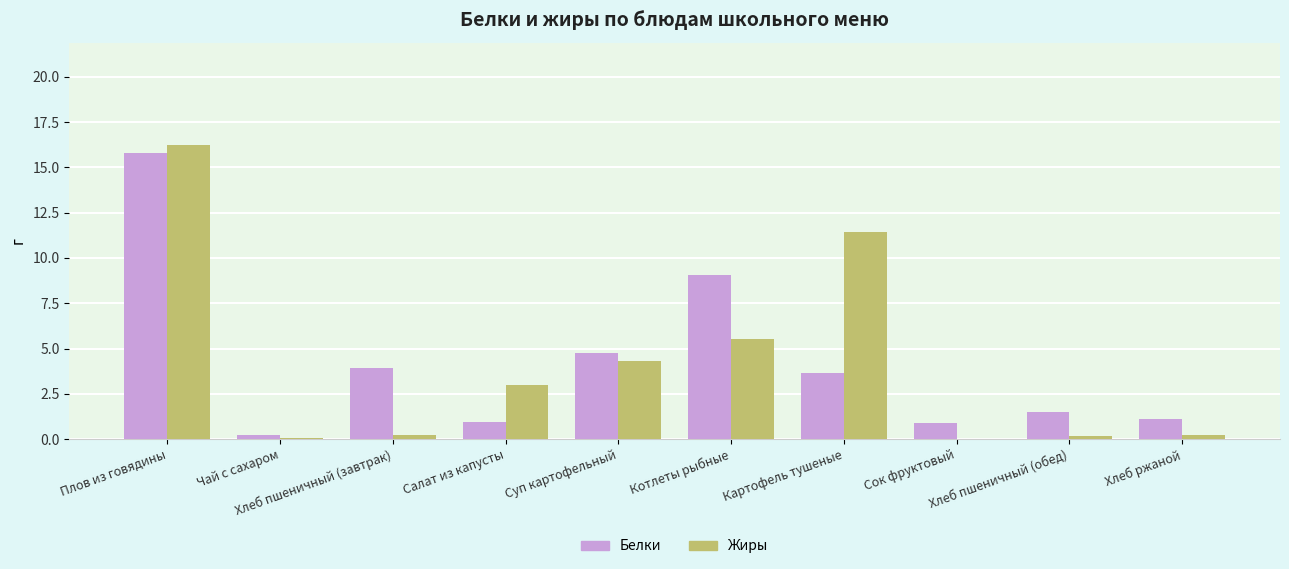

The value of Белки at Хлеб пшеничный (обед) is 1.5. True or false?

True